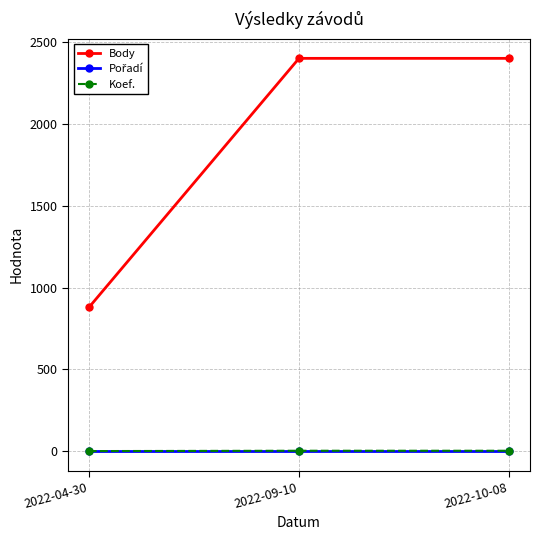

Which series has the largest range (max minus min)?

Body